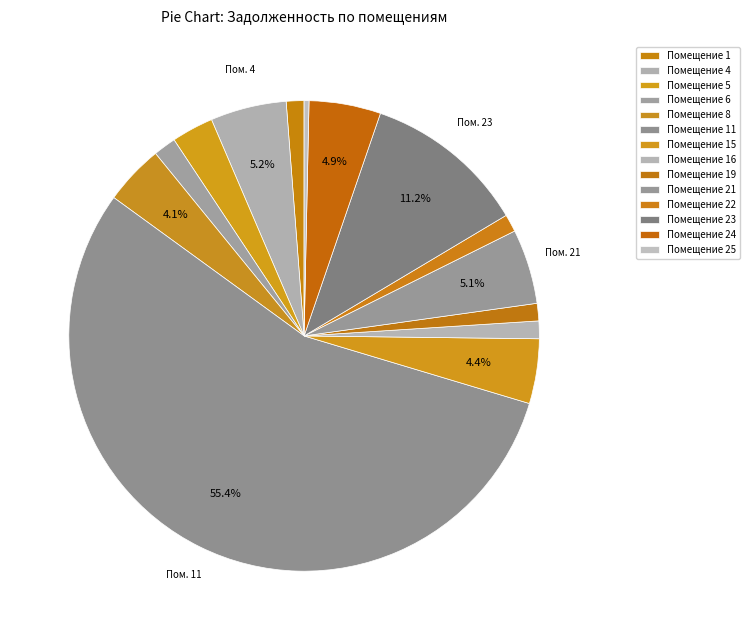

What is the smallest slice in the pie chart?

25